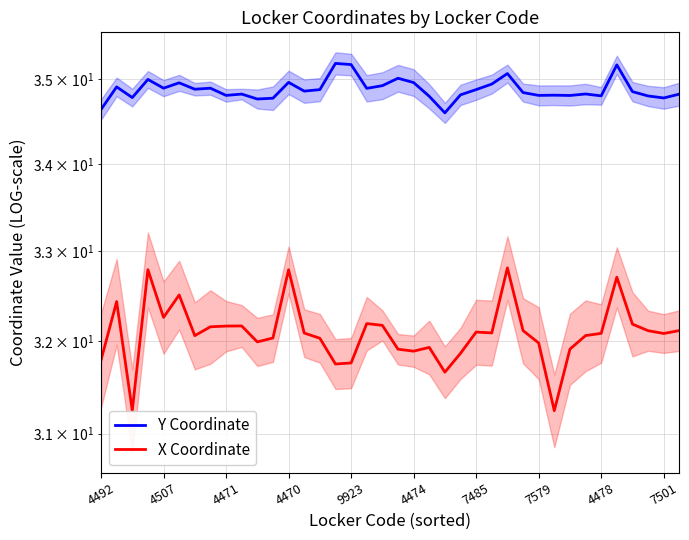

Reading left to right, list all the values displayed in this chart.

Y Coordinate: 34.6	34.9	34.8	35.0	34.9	35.0	34.9	34.9	34.8	34.8	34.8	34.8	35.0	34.9	34.9	35.2	35.2	34.9	34.9	35.0	35.0	34.8	34.6	34.8	34.9	34.9	35.1	34.8	34.8	34.8	34.8	34.8	34.8	35.2	34.9	34.8	34.8	34.8
X Coordinate: 31.8	32.4	31.2	32.8	32.3	32.5	32.1	32.2	32.2	32.2	32.0	32.0	32.8	32.1	32.0	31.7	31.8	32.2	32.2	31.9	31.9	31.9	31.7	31.9	32.1	32.1	32.8	32.1	32.0	31.2	31.9	32.1	32.1	32.7	32.2	32.1	32.1	32.1